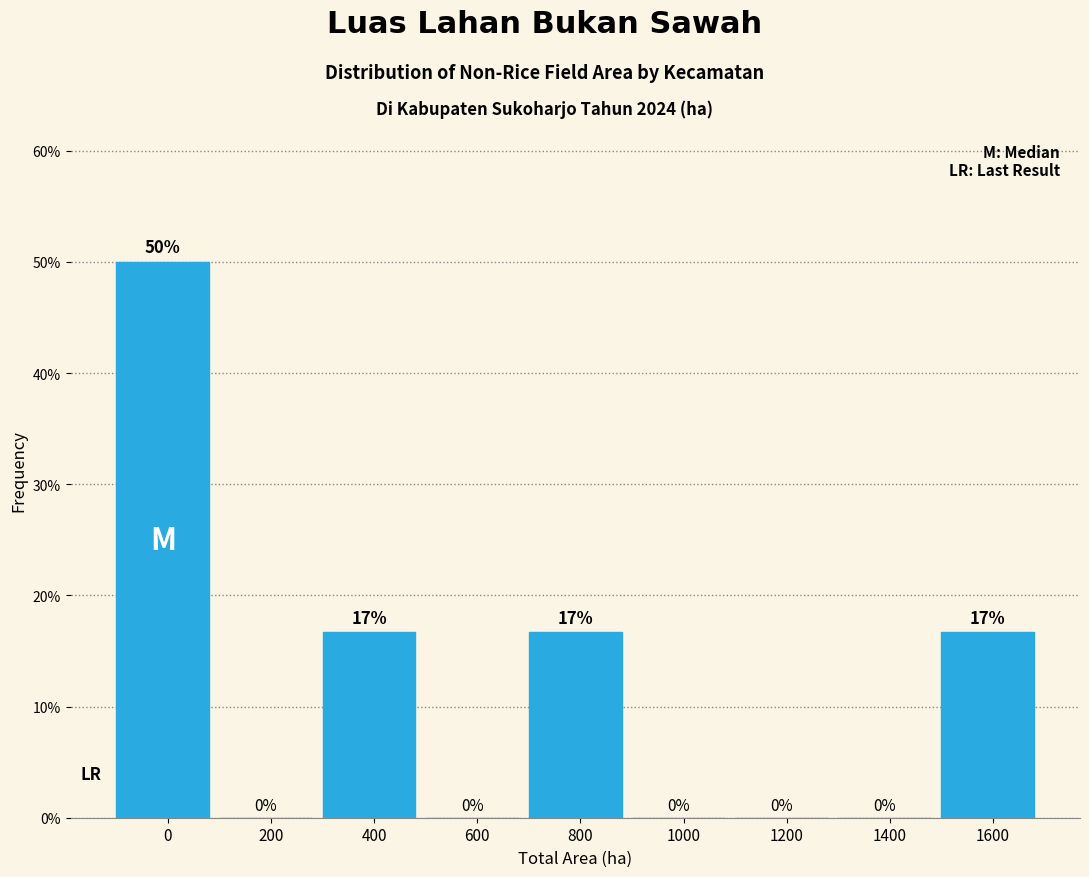

What is the change in value from 0 to 200?

-50.0